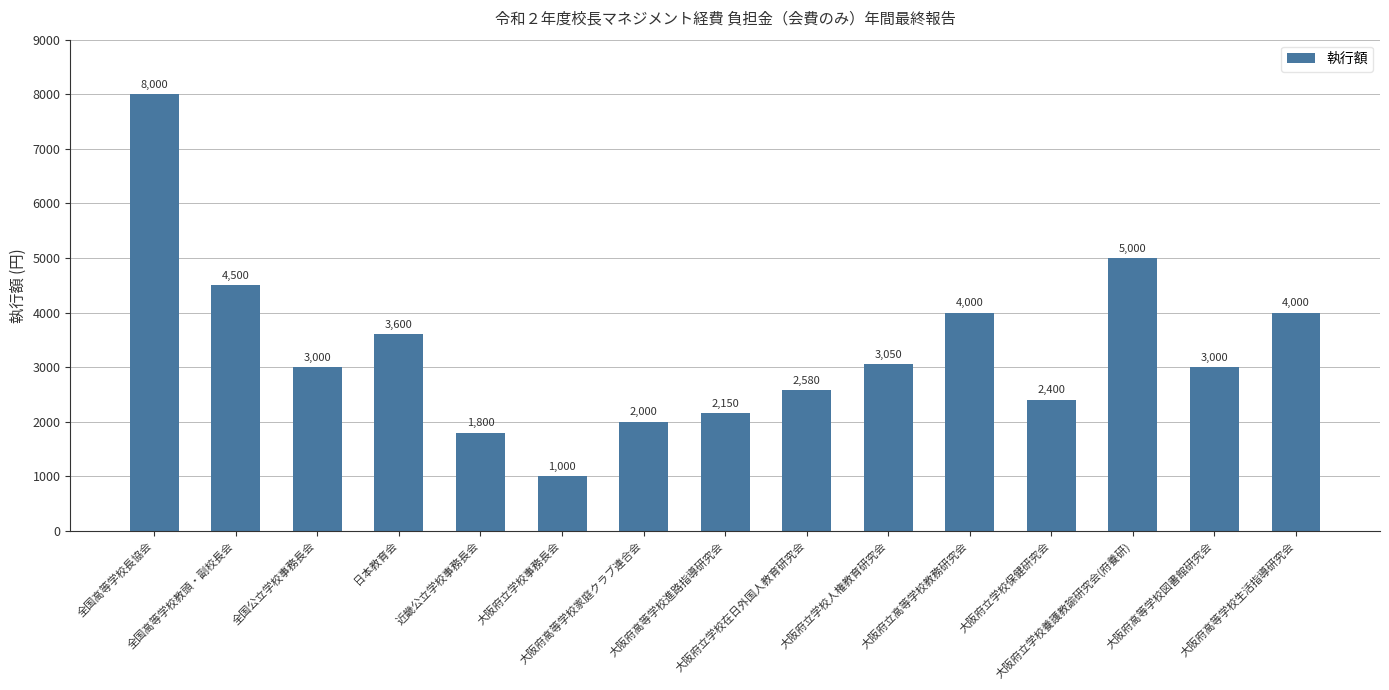

How many data points are less than 3000?

6